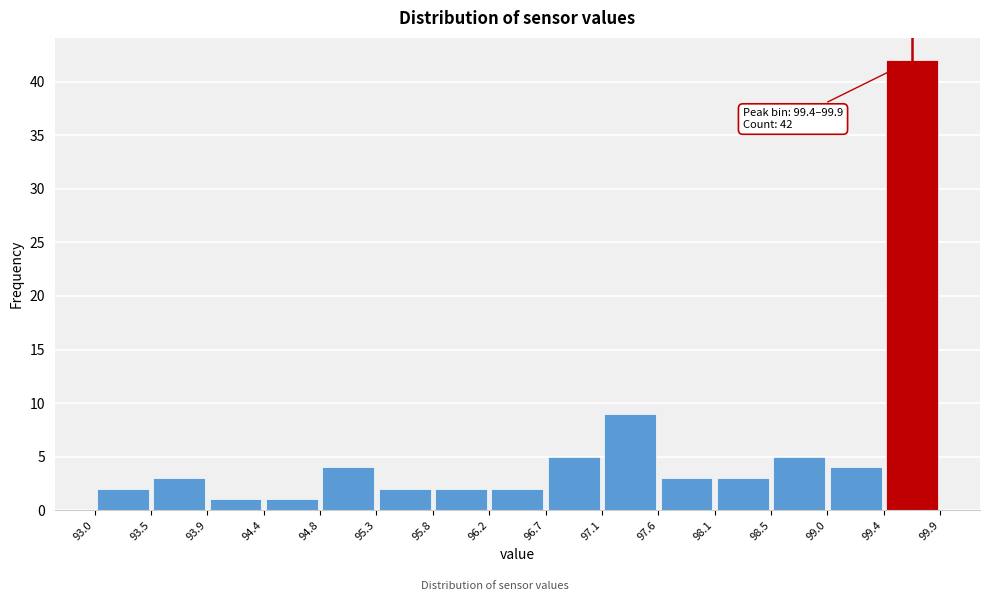

Which range on the x-axis has the tallest bar?

99.4 to 99.9